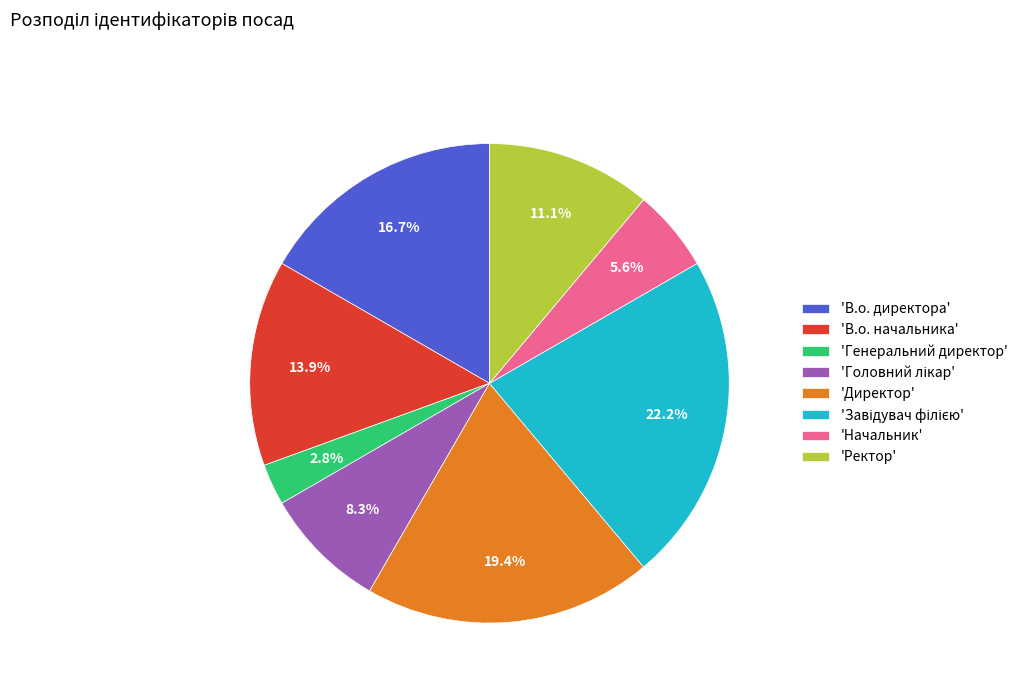

Which slice is the smallest?

'Генеральний директор'